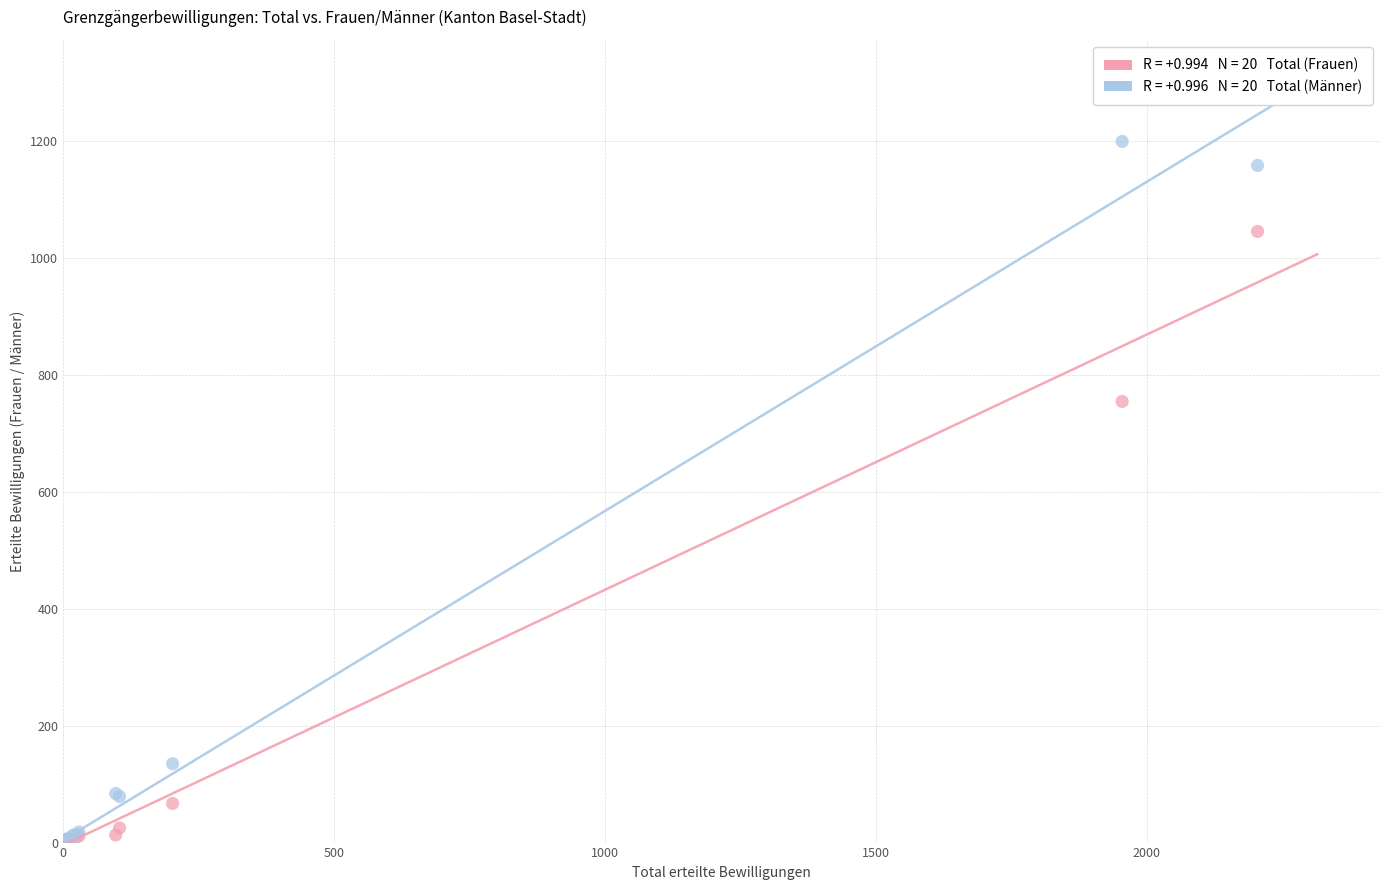

Across all series, what Y value is closest to 600?

755